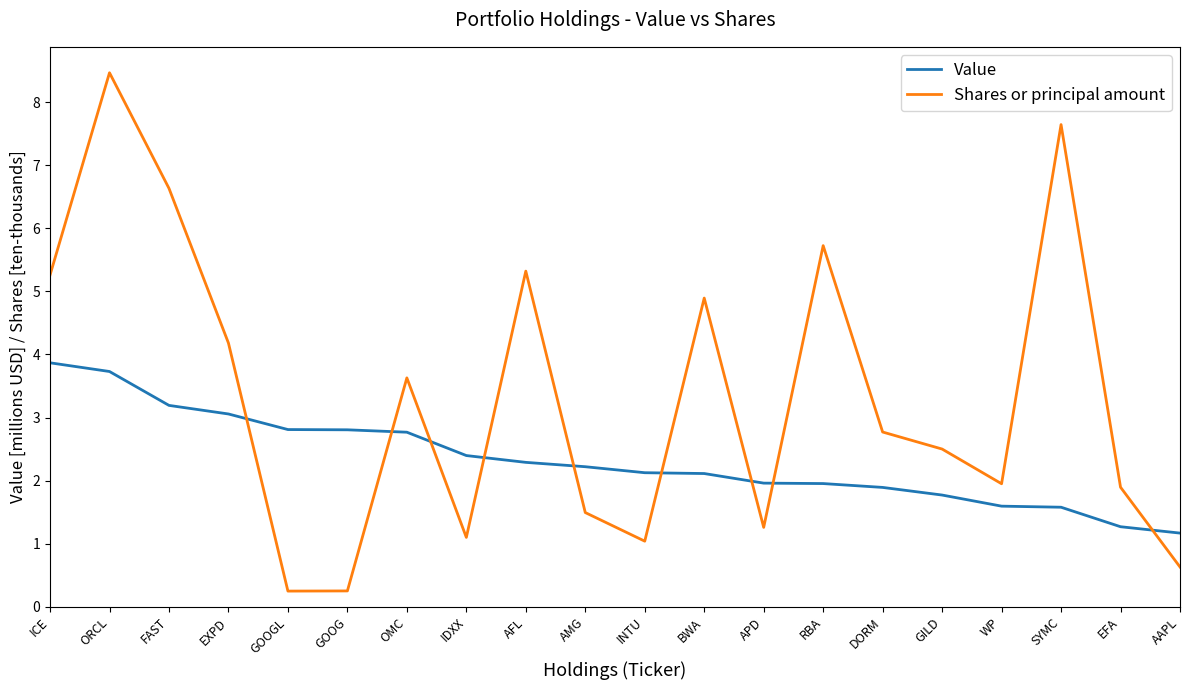

What is the spread (max minus min) of values at EXPD?

1.1